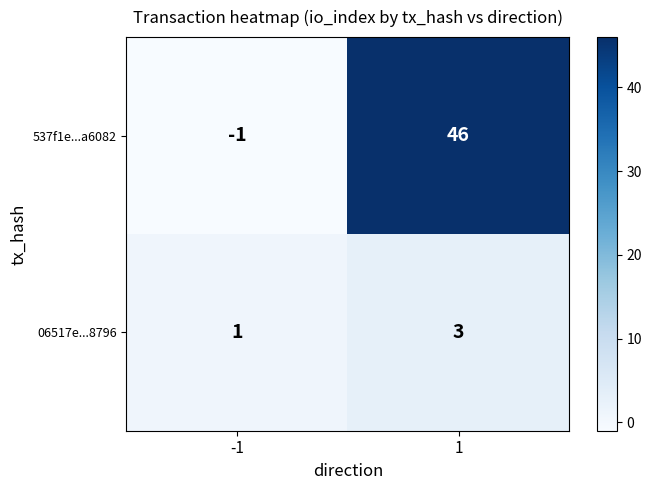

What is the difference between the highest and lowest values at -1?

2